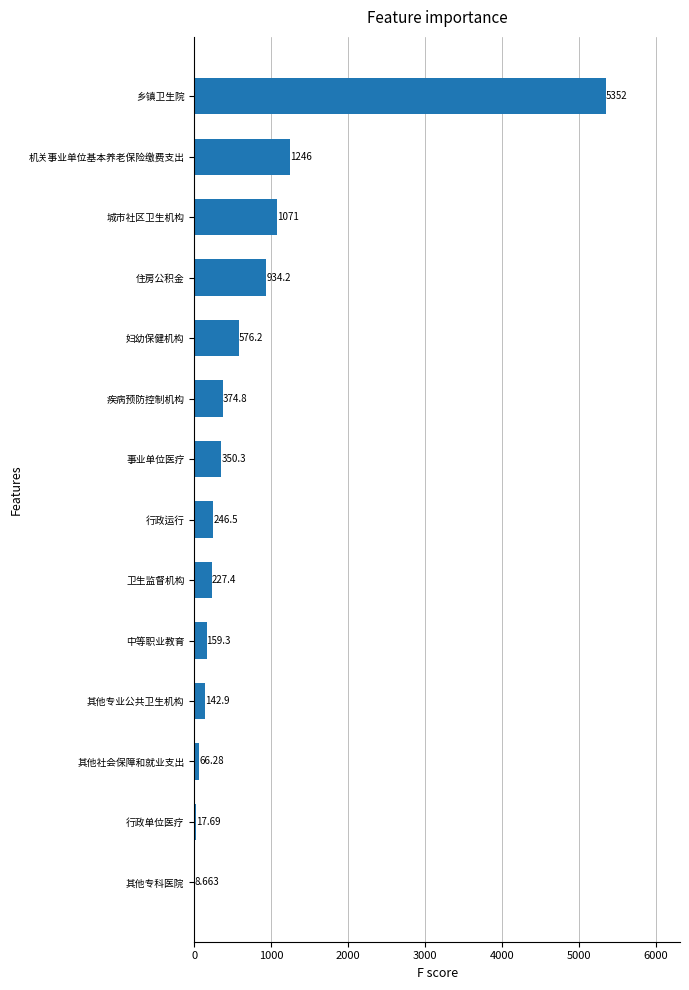

Which label corresponds to the largest value in the chart?

乡镇卫生院